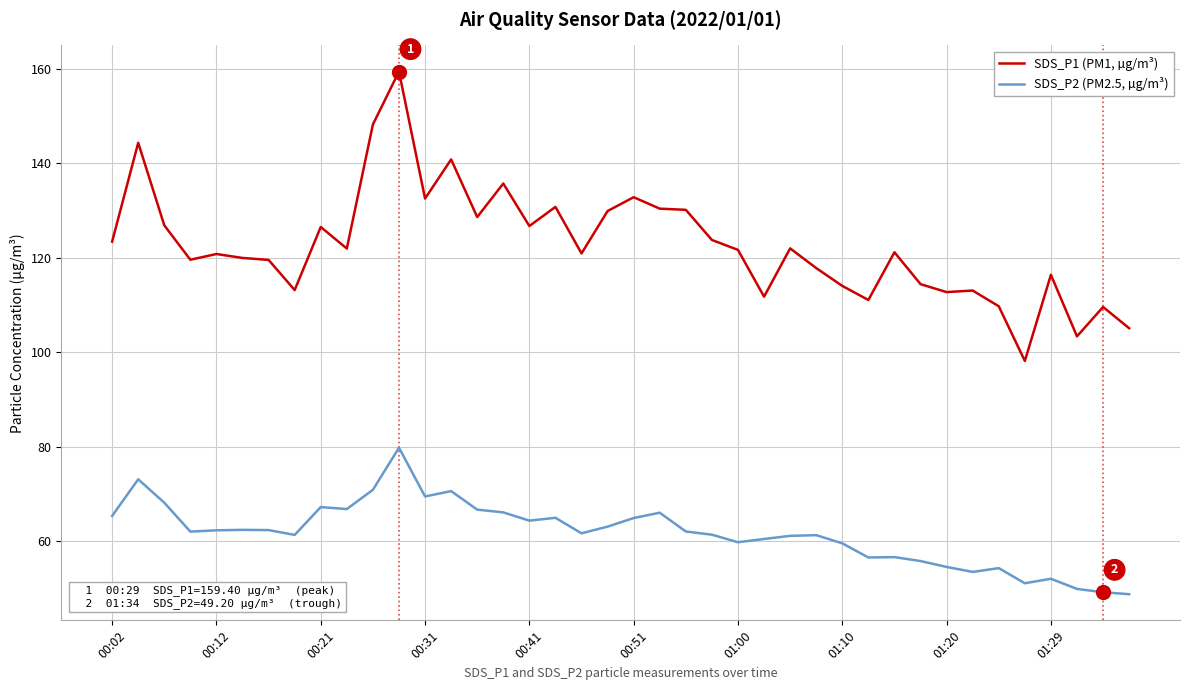

Which series has the widest spread of values?

SDS_P1 (PM1, µg/m³)